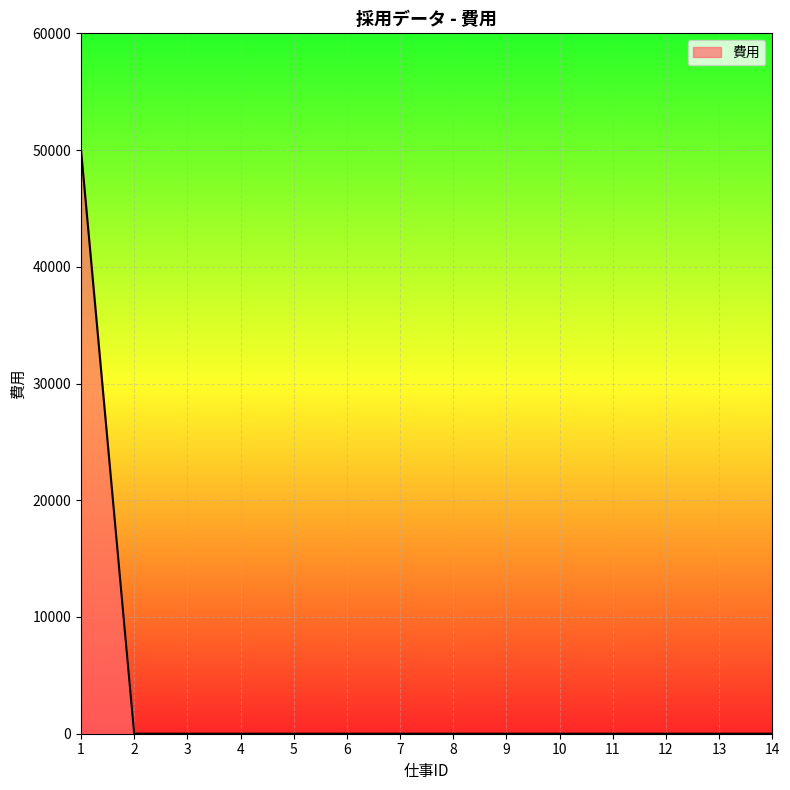

The chart shows a value of 18892 at 10. True or false?

False